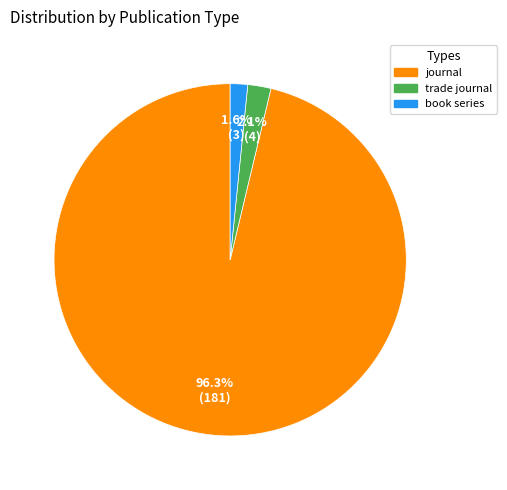

Rank the categories by value from highest to lowest.

journal, trade journal, book series